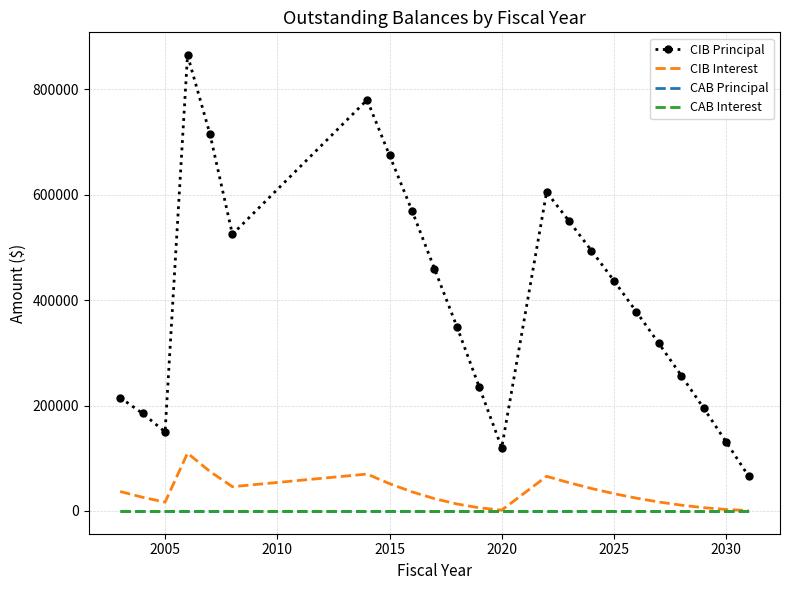

How many interior local valleys does the CIB Interest series have?

3